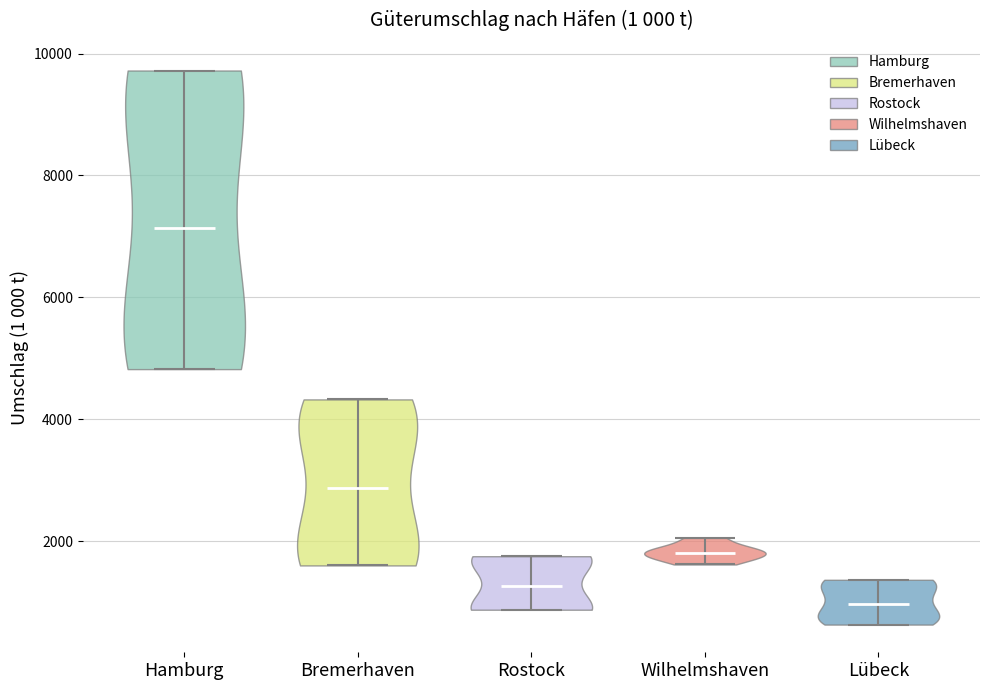

Reading left to right, read every violin against the y-axis: where its median line is, and the lowest and highest points it reaches. The values are not printed on the chart, so give them approximately, as read against the axis.

Hamburg: median line 7200, lowest point 4800, highest point 9800
Bremerhaven: median line 2800, lowest point 1600, highest point 4400
Rostock: median line 1200, lowest point 800, highest point 1800
Wilhelmshaven: median line 1800, lowest point 1600, highest point 2000
Lübeck: median line 1000, lowest point 600, highest point 1400